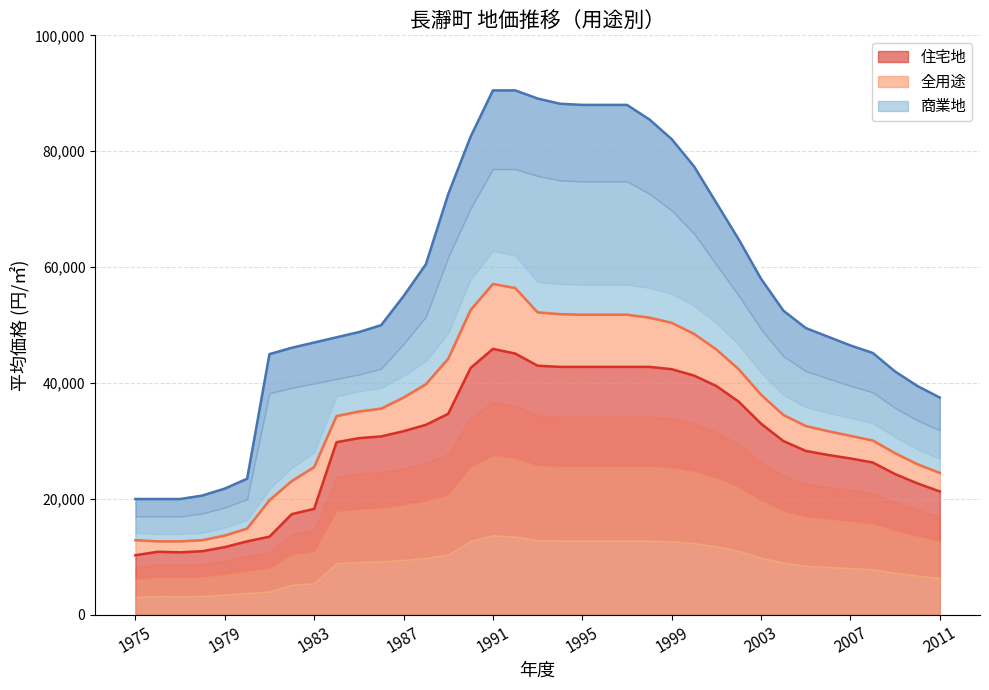

True or false: 商業地 and 住宅地 cross at least once.

False